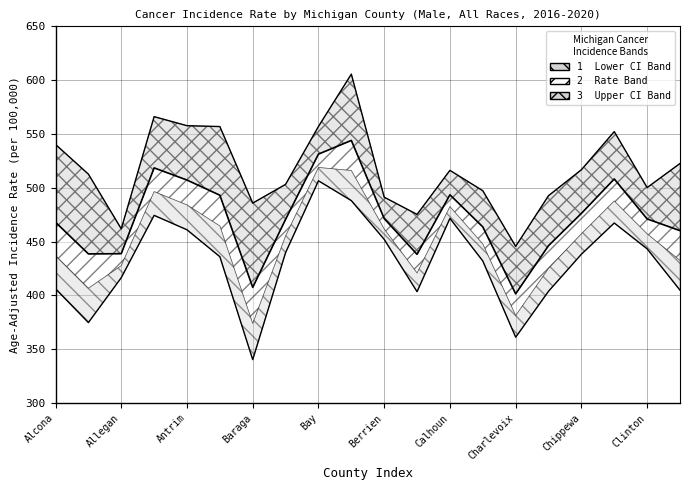

What position from the right is Cass?

7